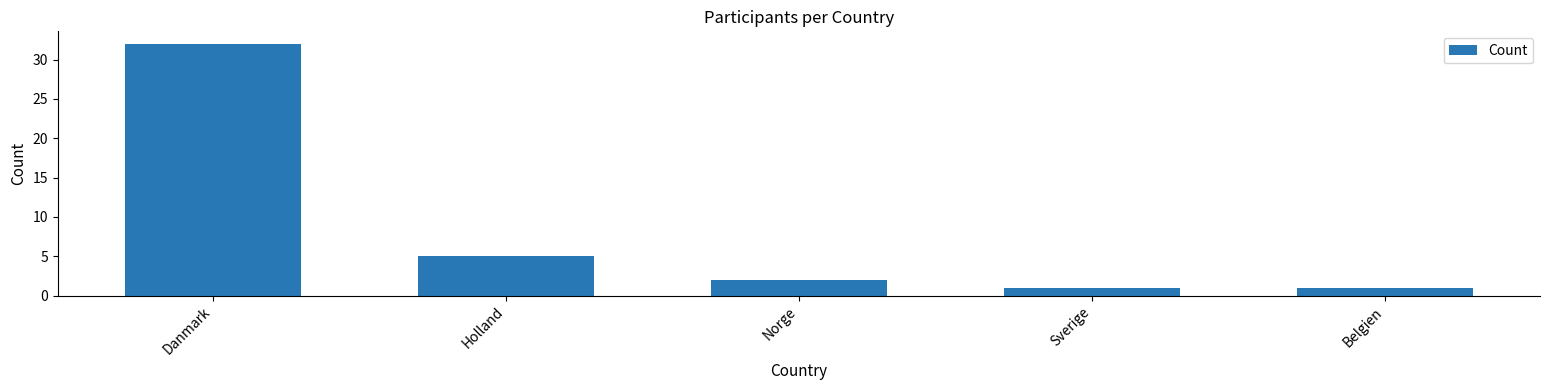

What is the value of the 4th bar from the left?

1